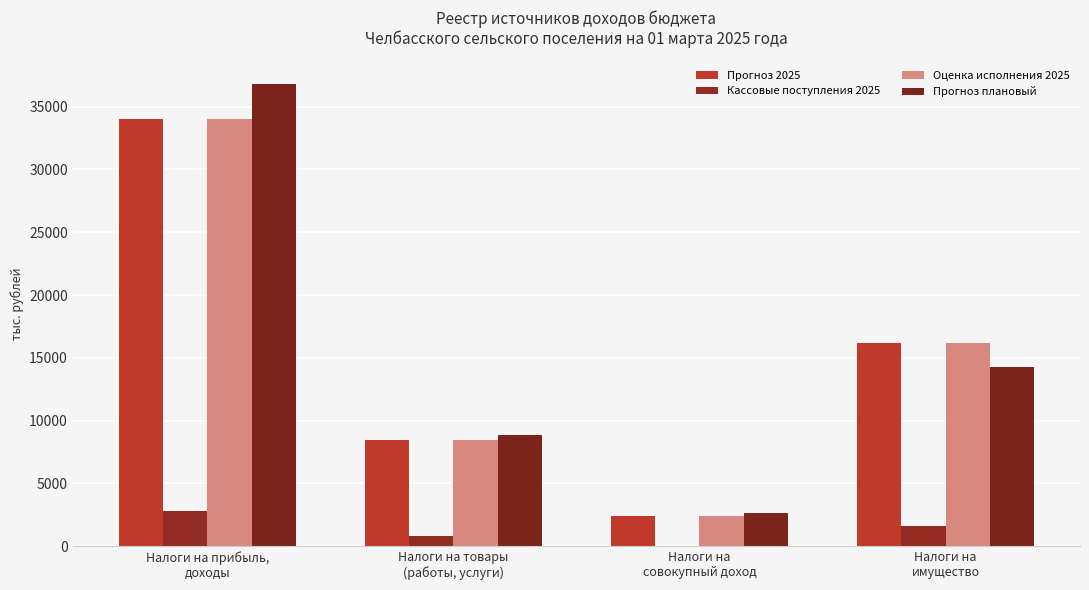

Does the chart contain stacked bars?

No